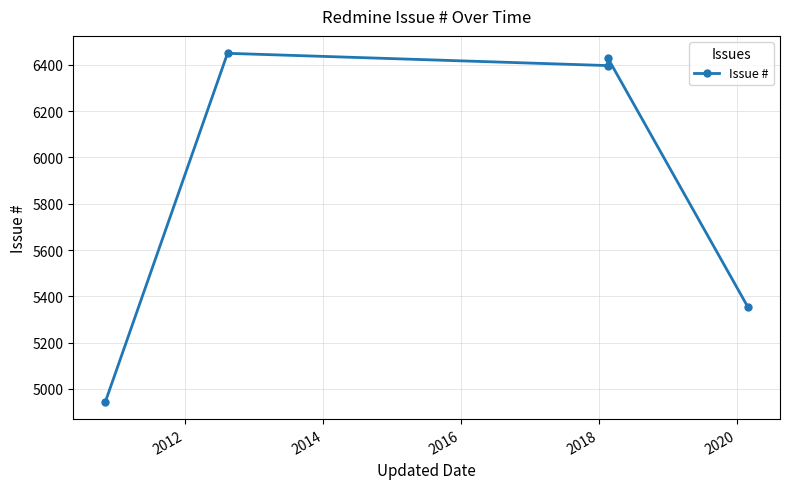

True or false: there are more than 2 points higher than both neighbors.

False